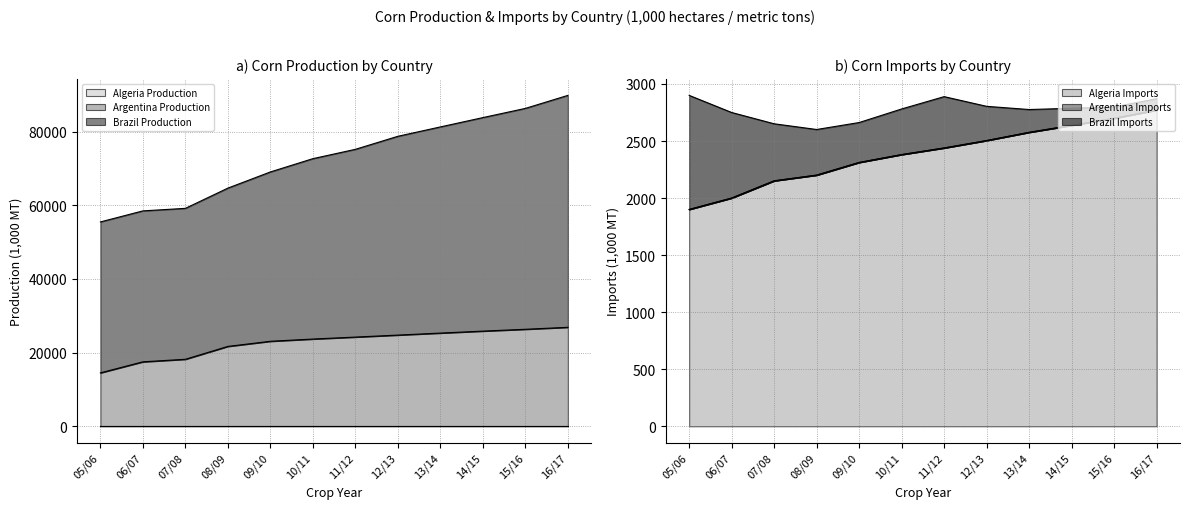

Where does the Brazil Production series first go above 75223?

12/13